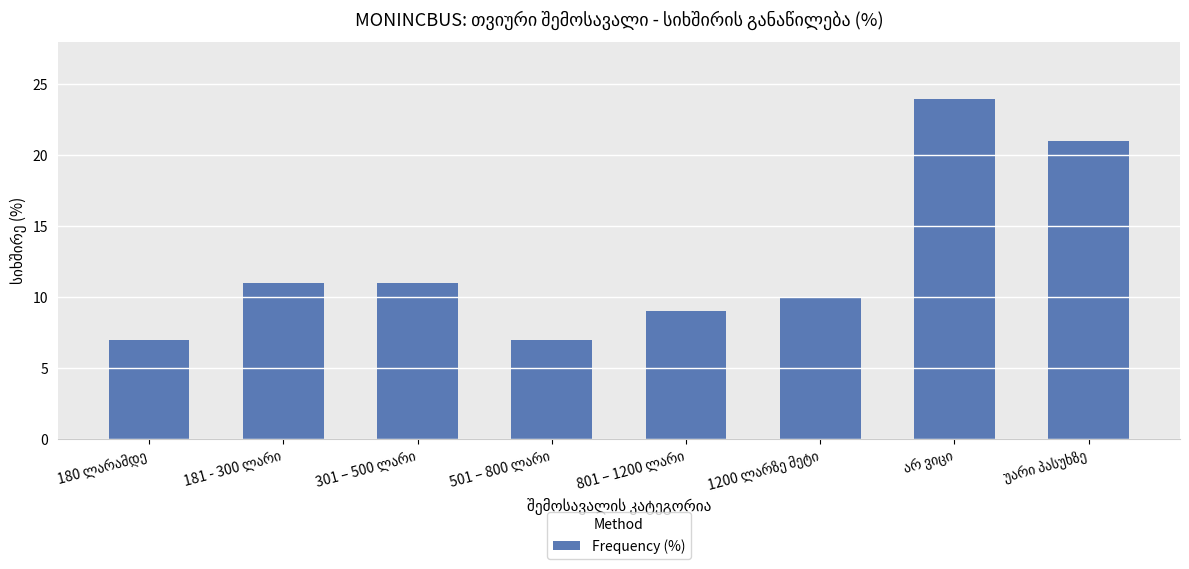

What is the value of the 2nd bar from the left?

11